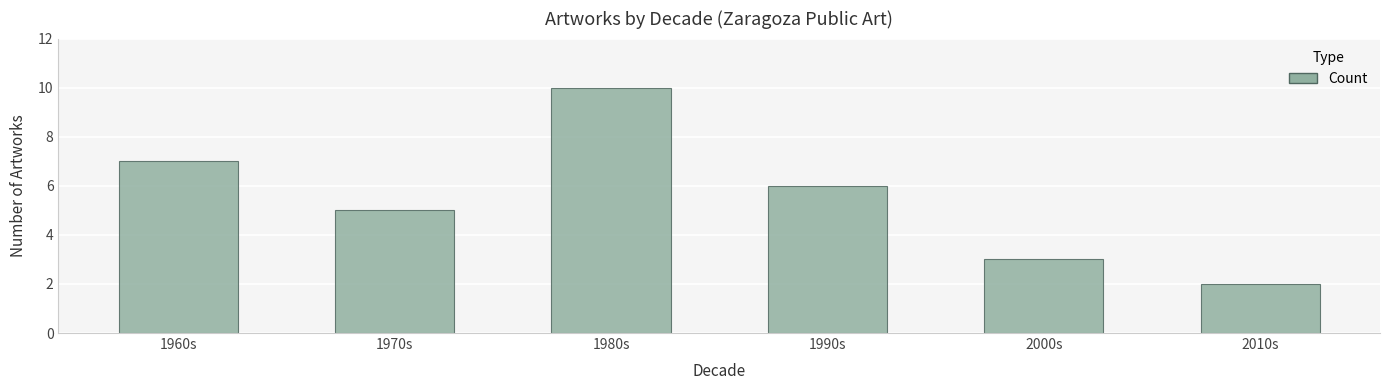

Rank the categories by value from lowest to highest.

2010s, 2000s, 1970s, 1990s, 1960s, 1980s